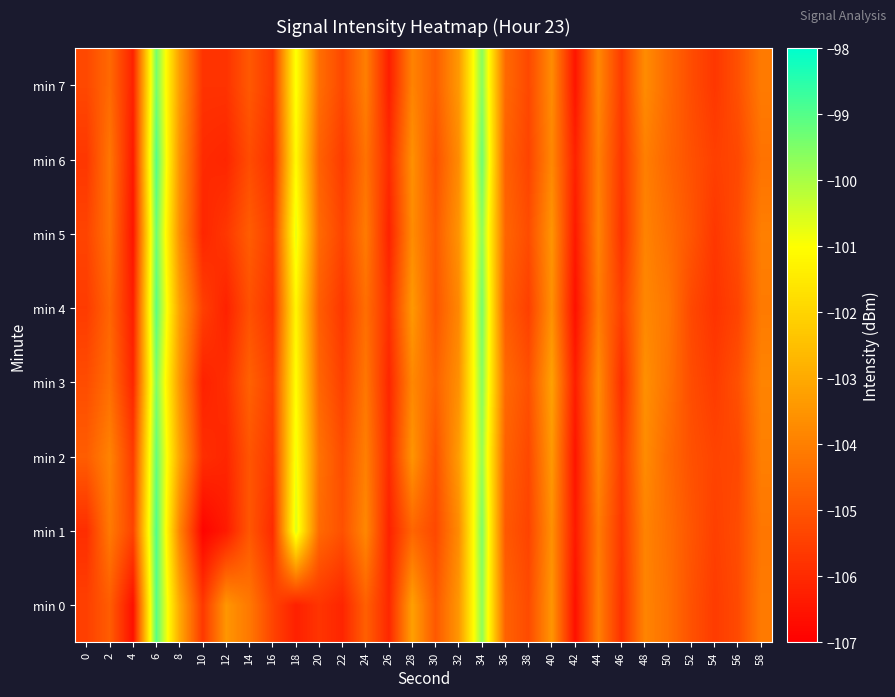

At 8, list the series in order from largest to smallest.

min 0, min 2, min 4, min 7, min 3, min 6, min 5, min 1